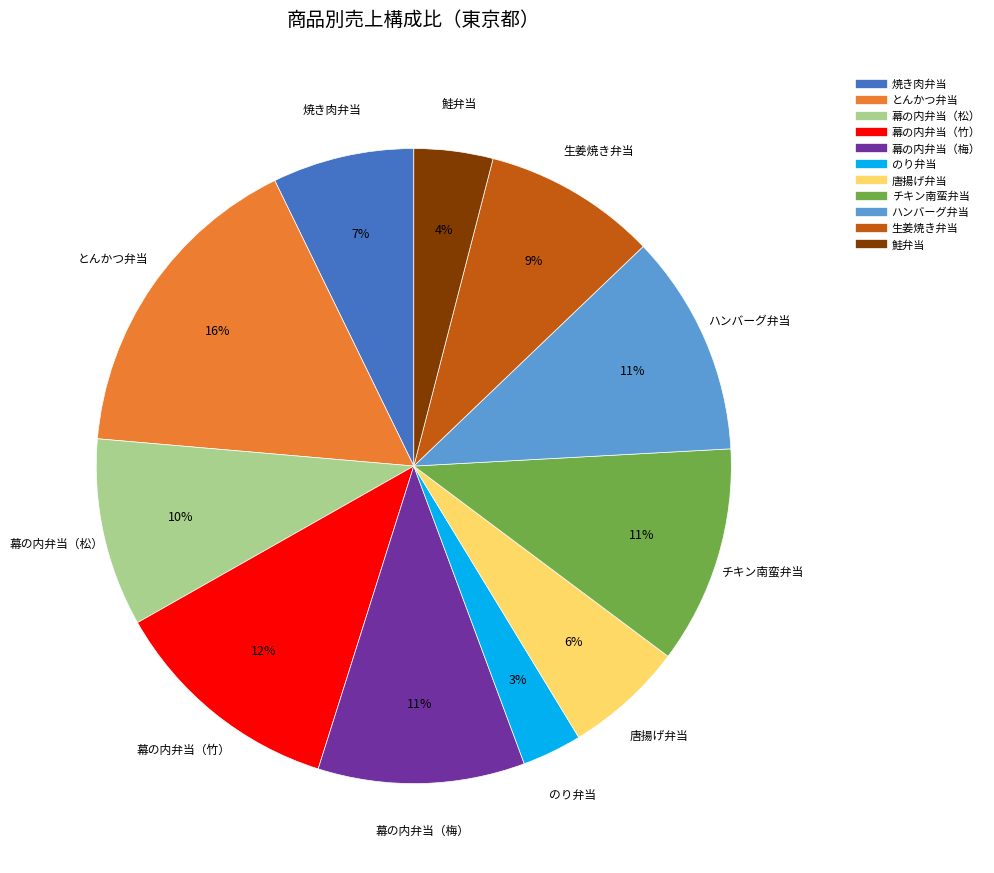

Which has a higher value, 焼き肉弁当 or チキン南蛮弁当?

チキン南蛮弁当